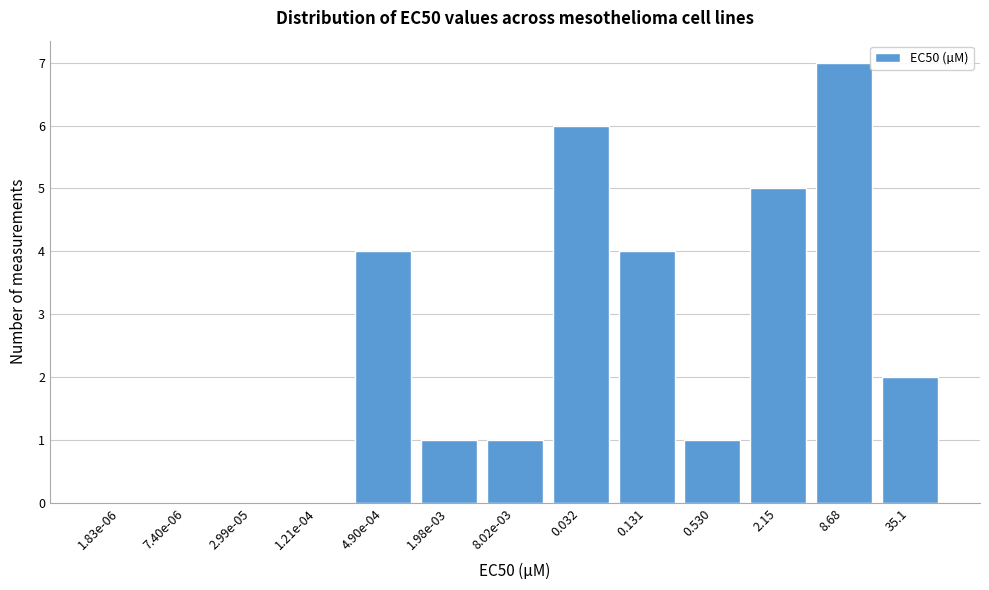

Reading left to right, what are all the values shown in this chart?

1.83e-06=0	7.40e-06=0	2.99e-05=0	1.21e-04=0	4.90e-04=4	1.98e-03=1	8.02e-03=1	0.032=6	0.131=4	0.530=1	2.15=5	8.68=7	35.1=2